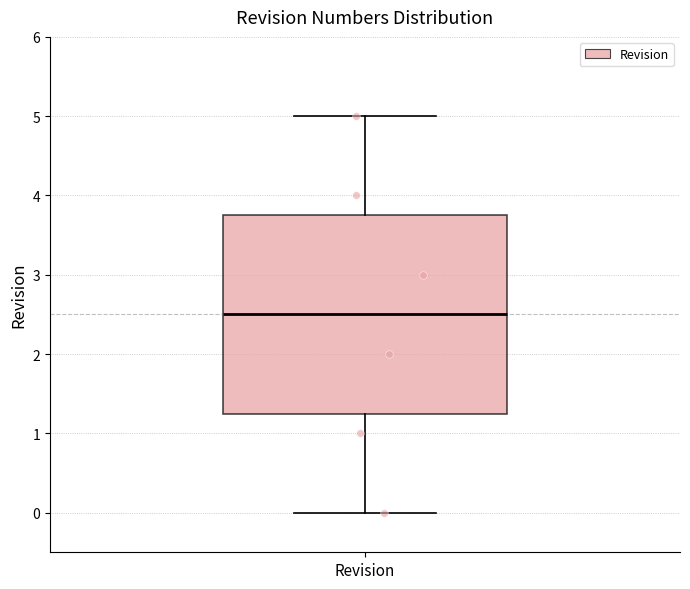

Read this box plot against the y-axis: the position of the median line, the range covered by the box, and the ends of both whiskers. The values are not printed on the chart, so give them approximately, as read against the axis.

median 2.5, box 1.3 to 3.8, whiskers 0.0 to 5.0